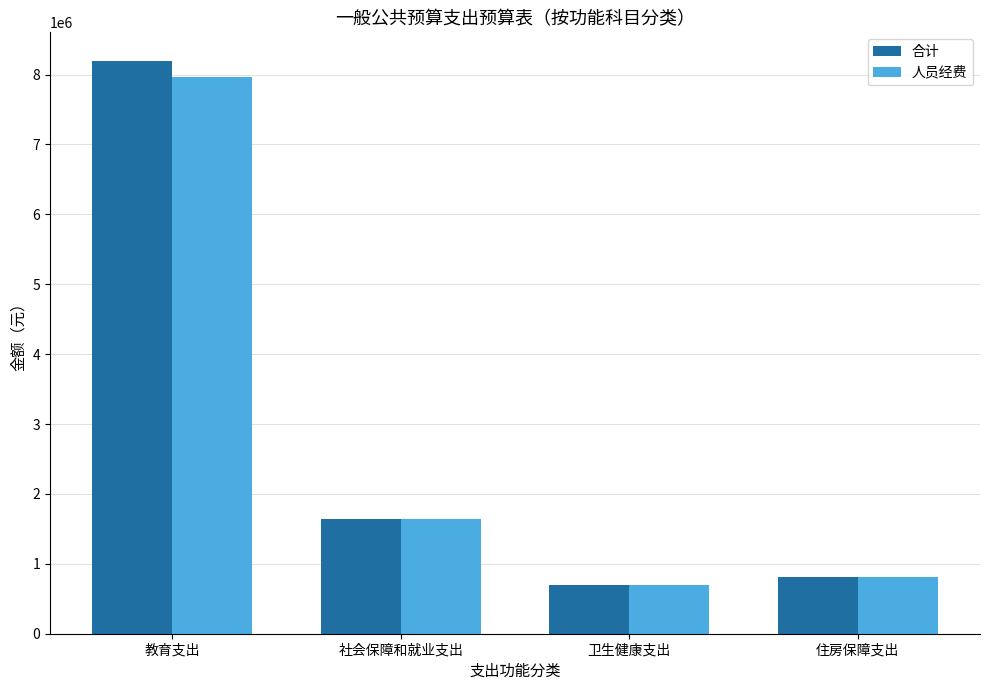

What is the greatest value displayed?

8194190.2